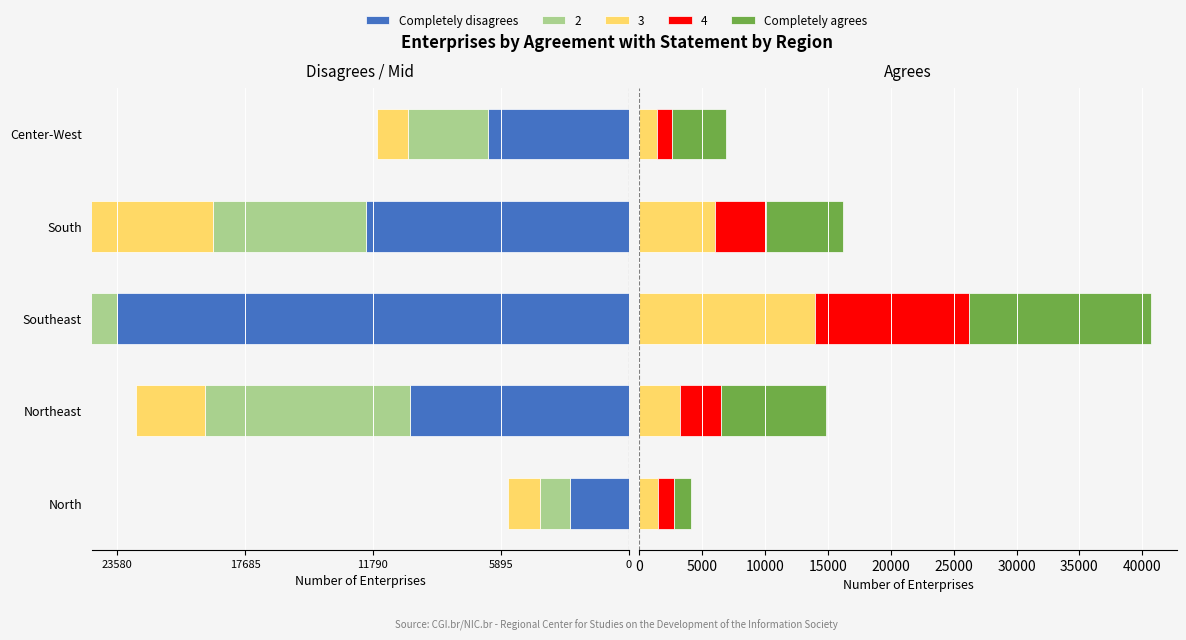

Is it true that Completely disagrees equals -1668 at 23580?

False